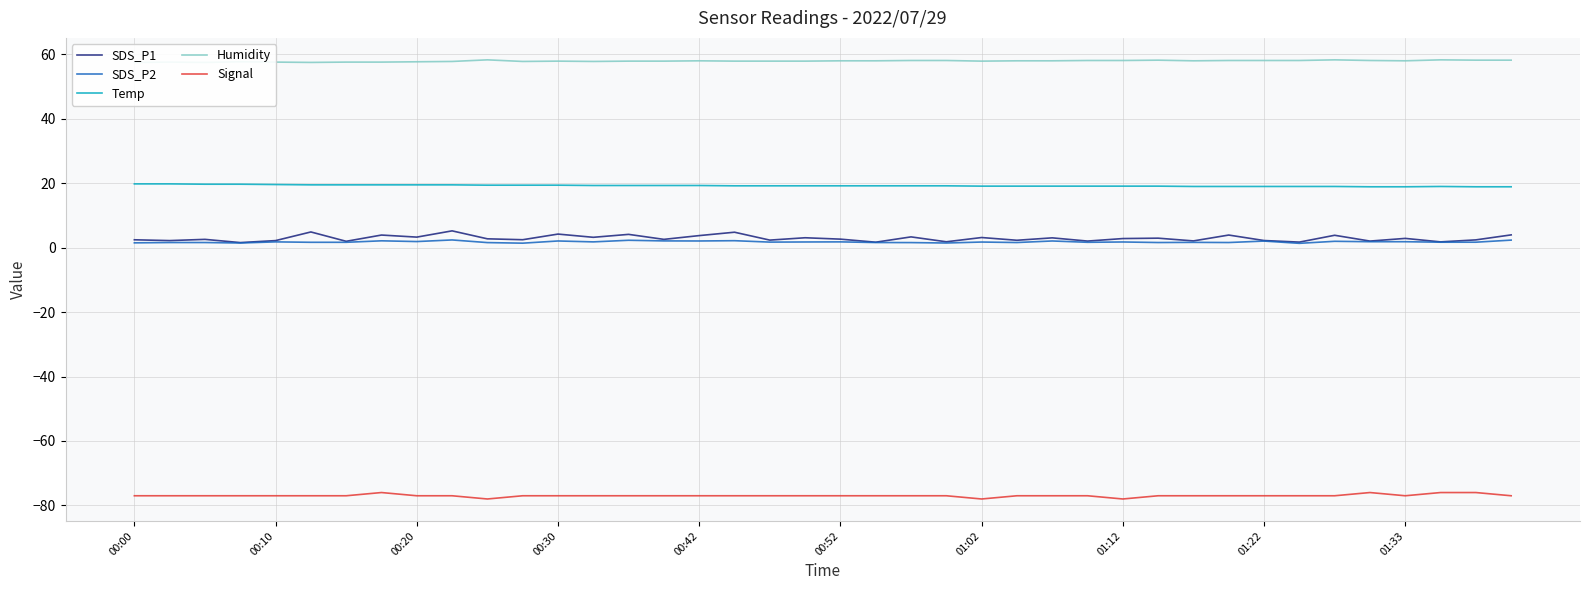

True or false: Signal and Temp cross at least once.

False